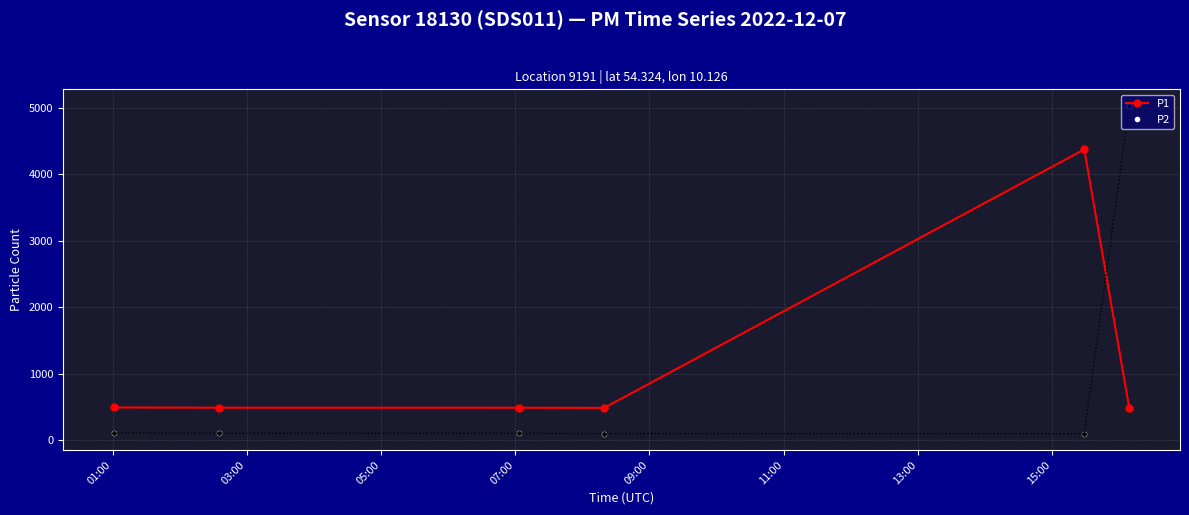

What is the greatest value displayed?

5037.8